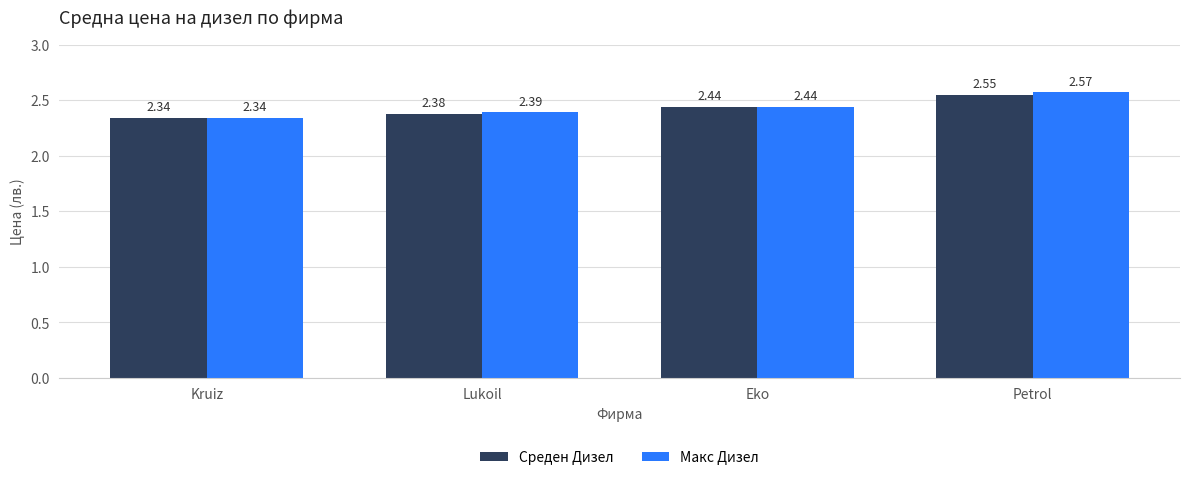

What is the label of the 2nd bar from the right?

Eko